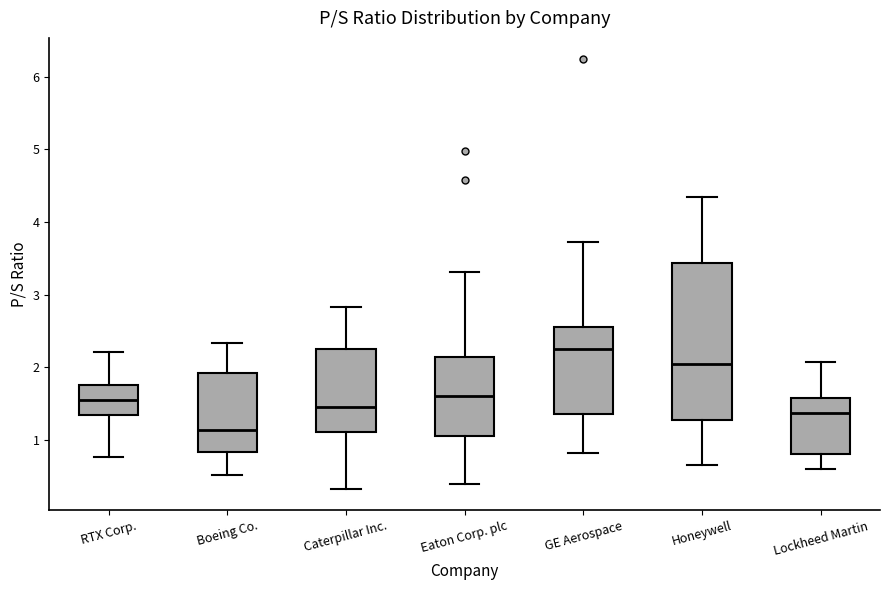

Reading left to right, read every box against the y-axis: the position of its median line, the range the box covers, and the ends of its whiskers. The values are not printed on the chart, so give them approximately, as read against the axis.

RTX Corp.: median 1.6, box 1.3 to 1.8, whiskers 0.8 to 2.2
Boeing Co.: median 1.1, box 0.8 to 1.9, whiskers 0.5 to 2.3
Caterpillar Inc.: median 1.5, box 1.1 to 2.2, whiskers 0.3 to 2.8
Eaton Corp. plc: median 1.6, box 1.1 to 2.1, whiskers 0.4 to 3.3
GE Aerospace: median 2.3, box 1.4 to 2.6, whiskers 0.8 to 3.7
Honeywell: median 2.0, box 1.3 to 3.4, whiskers 0.7 to 4.3
Lockheed Martin: median 1.4, box 0.8 to 1.6, whiskers 0.6 to 2.1